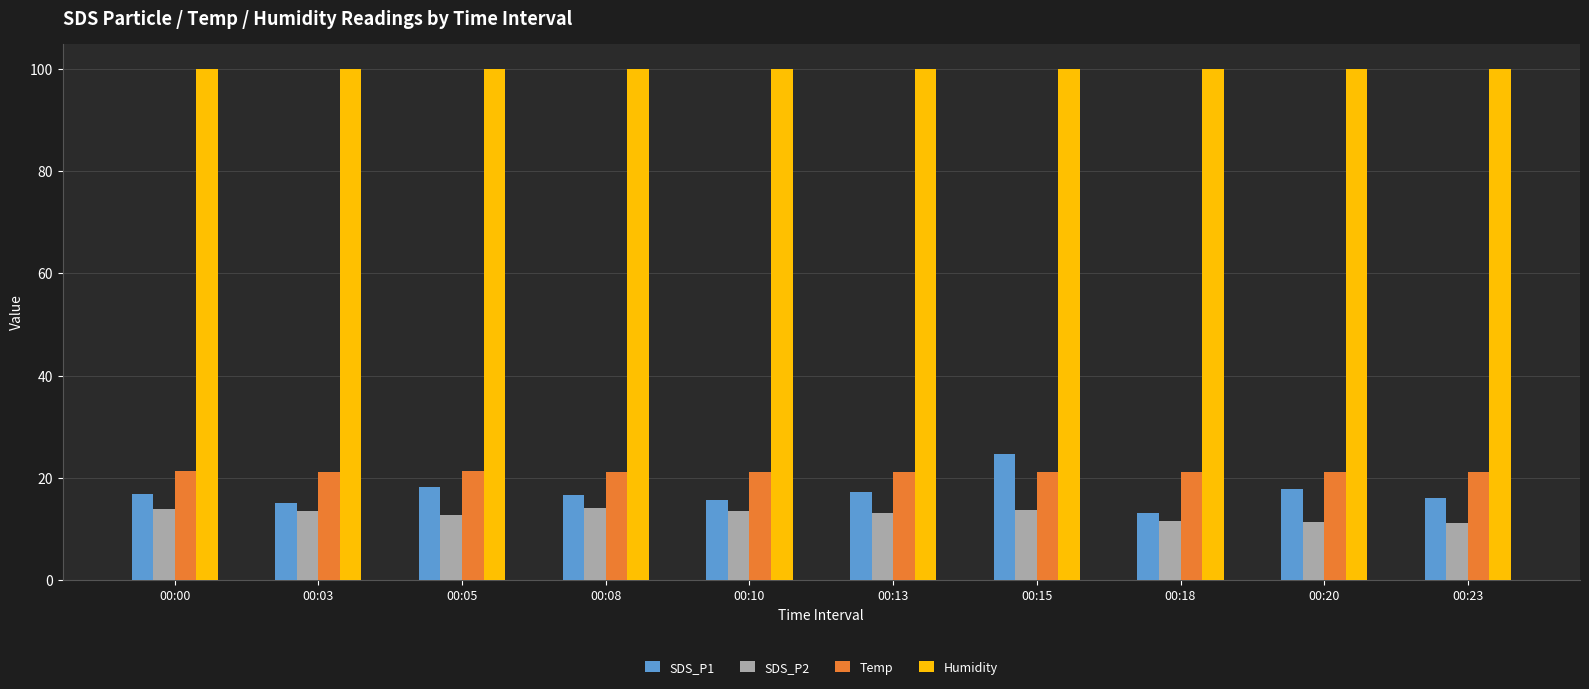

Rank the series at 00:23 from lowest to highest value.

SDS_P2, SDS_P1, Temp, Humidity